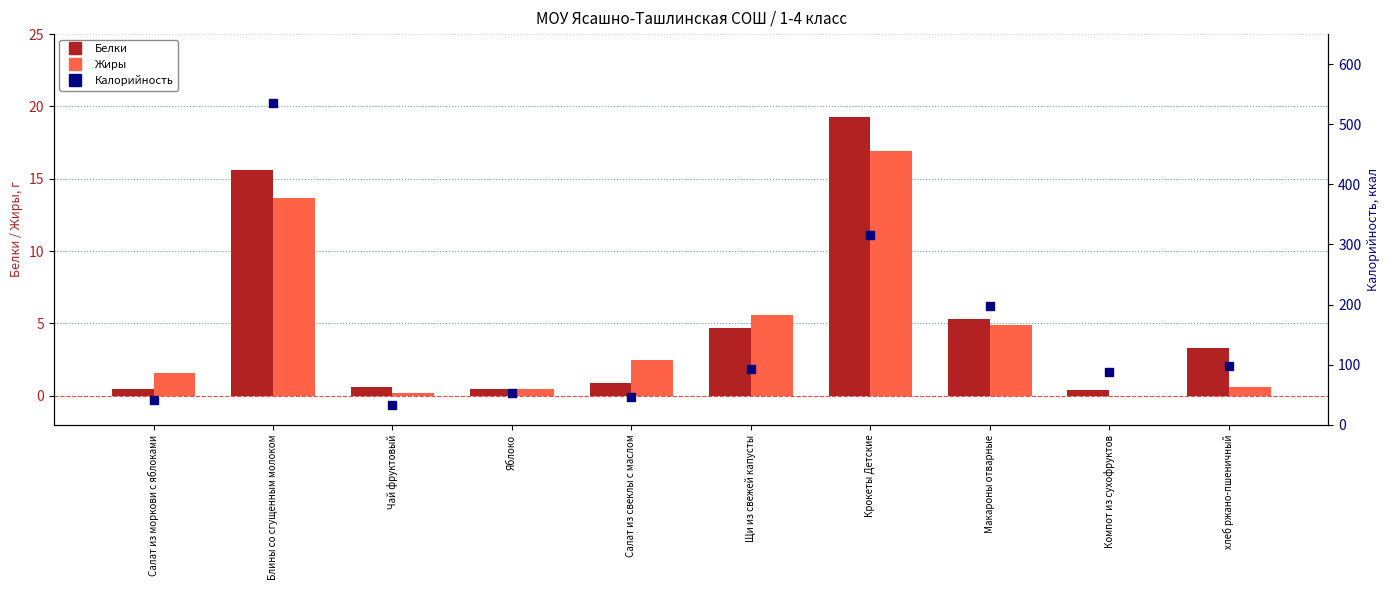

Which series reaches the minimum Y coordinate?

Жиры